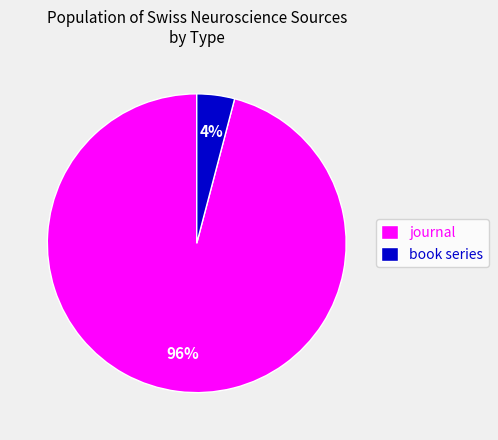

What is the smallest slice in the pie chart?

book series